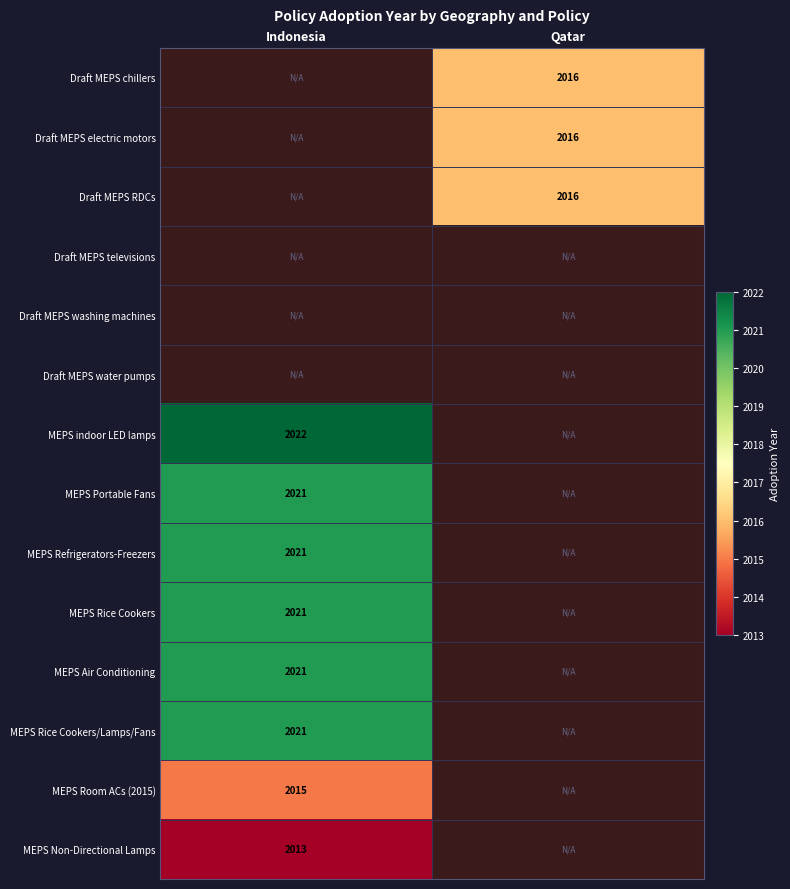

List the labels in order of Draft MEPS RDCs value, smallest first.

Indonesia, Qatar